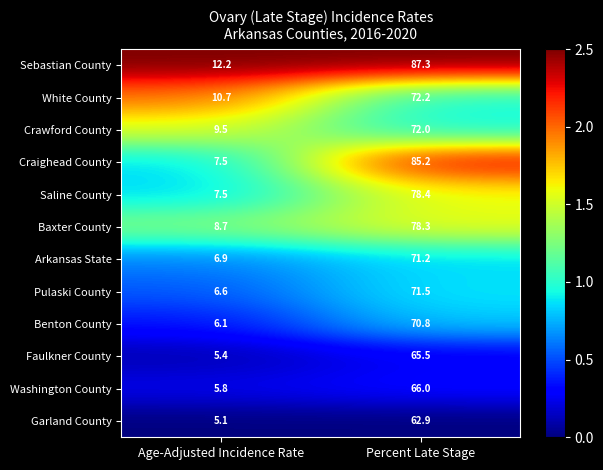

How many distinct data groups are displayed?

12